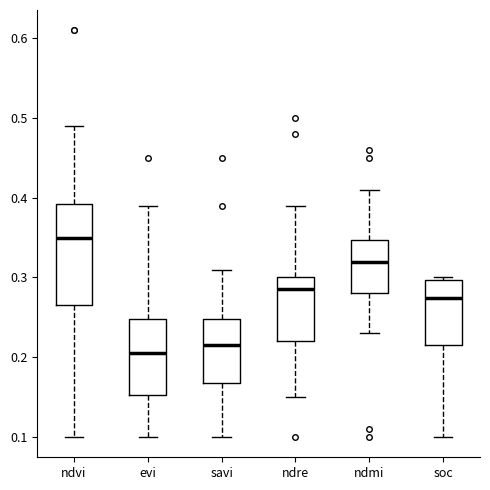

Where is the upper edge of the box for savi on the y-axis? The values are not printed on the chart, so give them approximately, as read against the axis.

0.25